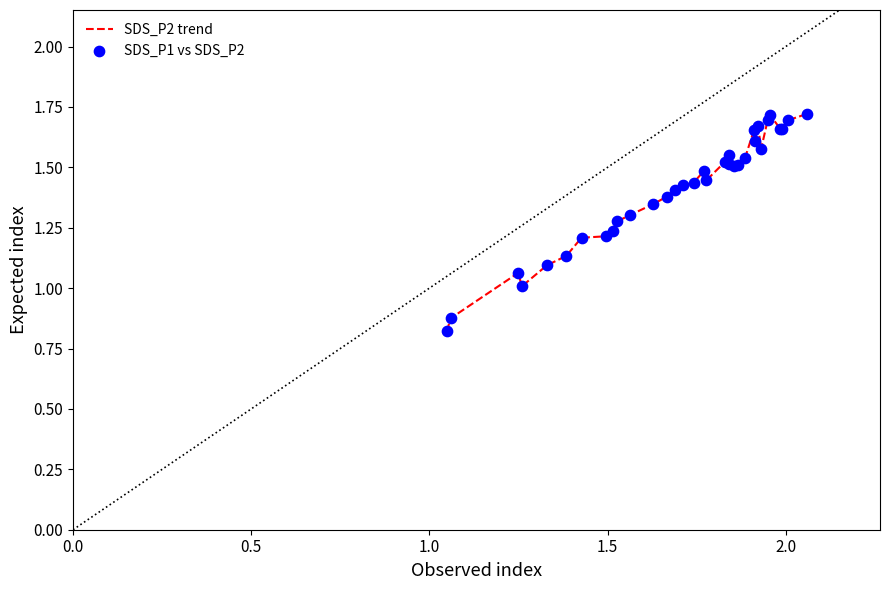

How many lines are shown in the chart?

1